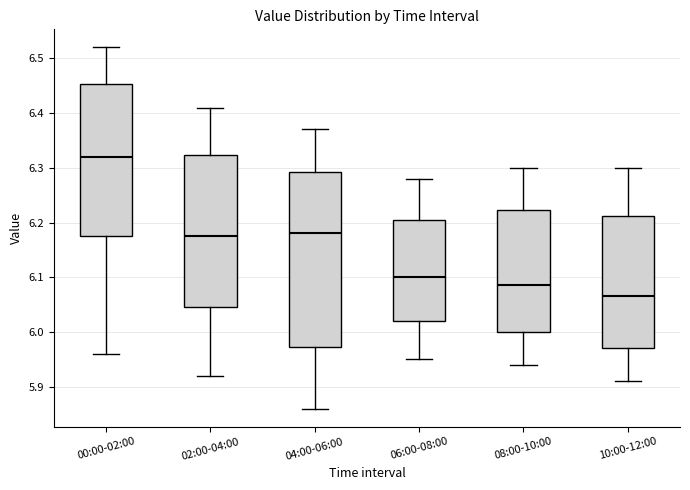

Reading left to right, transcribe this box plot: for each box, give where its median line is, the range the box spans, and where its two whiskers end, as read against the y-axis. The values are not printed on the chart, so give them approximately, as read against the axis.

00:00-02:00: median 6.32, box 6.18 to 6.45, whiskers 5.96 to 6.52
02:00-04:00: median 6.18, box 6.05 to 6.32, whiskers 5.92 to 6.41
04:00-06:00: median 6.18, box 5.97 to 6.29, whiskers 5.86 to 6.37
06:00-08:00: median 6.10, box 6.02 to 6.21, whiskers 5.95 to 6.28
08:00-10:00: median 6.09, box 6.00 to 6.22, whiskers 5.94 to 6.30
10:00-12:00: median 6.07, box 5.97 to 6.21, whiskers 5.91 to 6.30